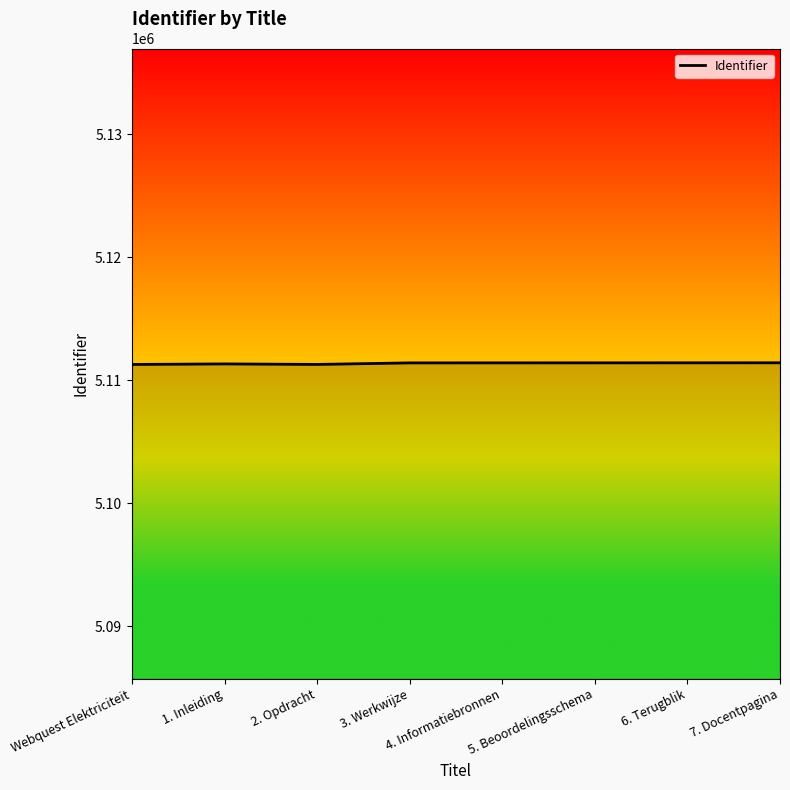

What is the average value?

5111361